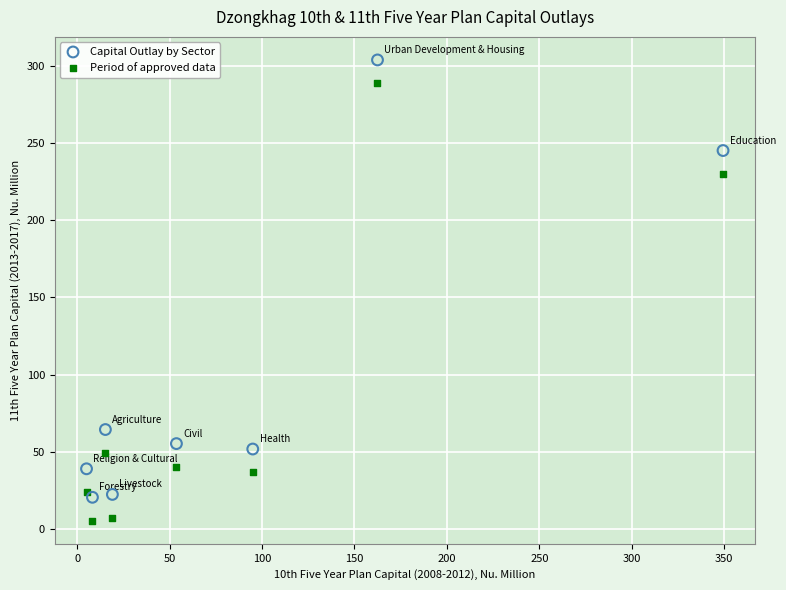

What are all the series names shown in the legend?

Capital Outlay by Sector, Period of approved data